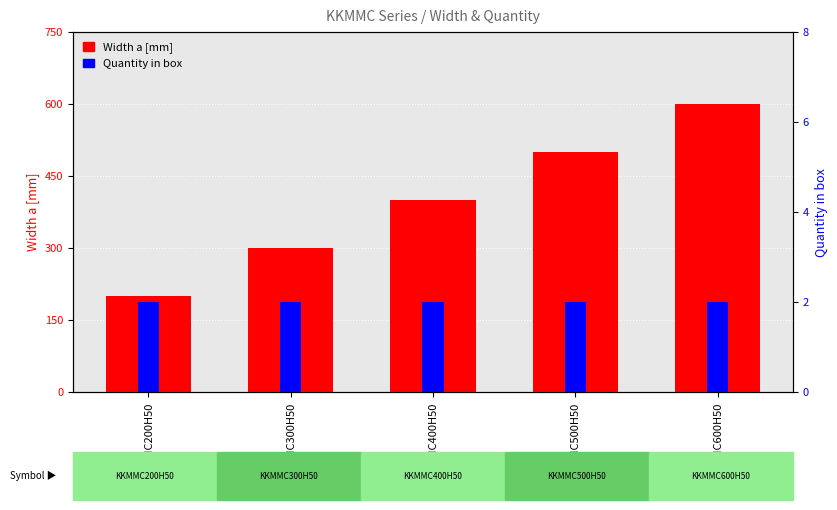

What is the spread (max minus min) of values at KKMMC600H50?

598